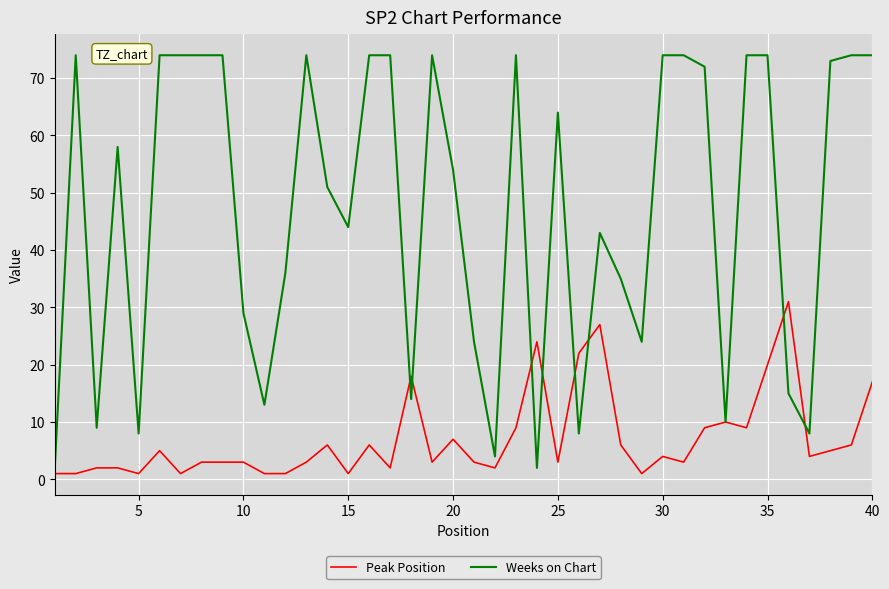

Which series has the largest total across all categories?

Weeks on Chart